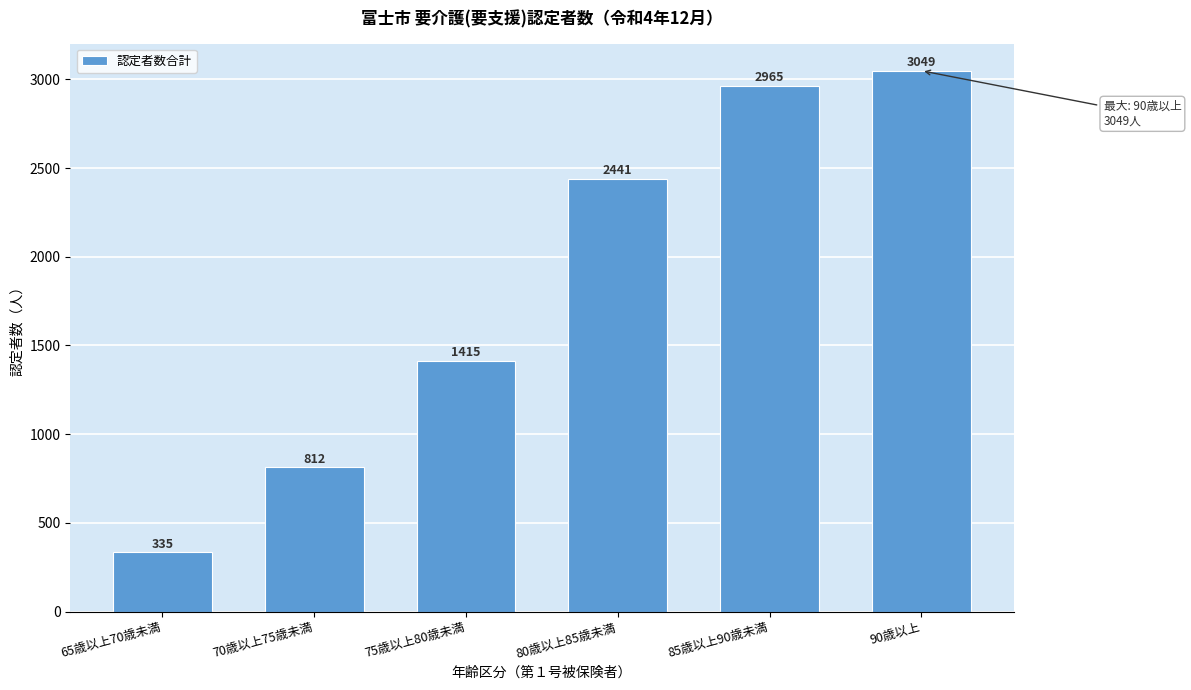

Reading left to right, list all the values displayed in this chart.

65歳以上70歳未満=335	70歳以上75歳未満=812	75歳以上80歳未満=1415	80歳以上85歳未満=2441	85歳以上90歳未満=2965	90歳以上=3049